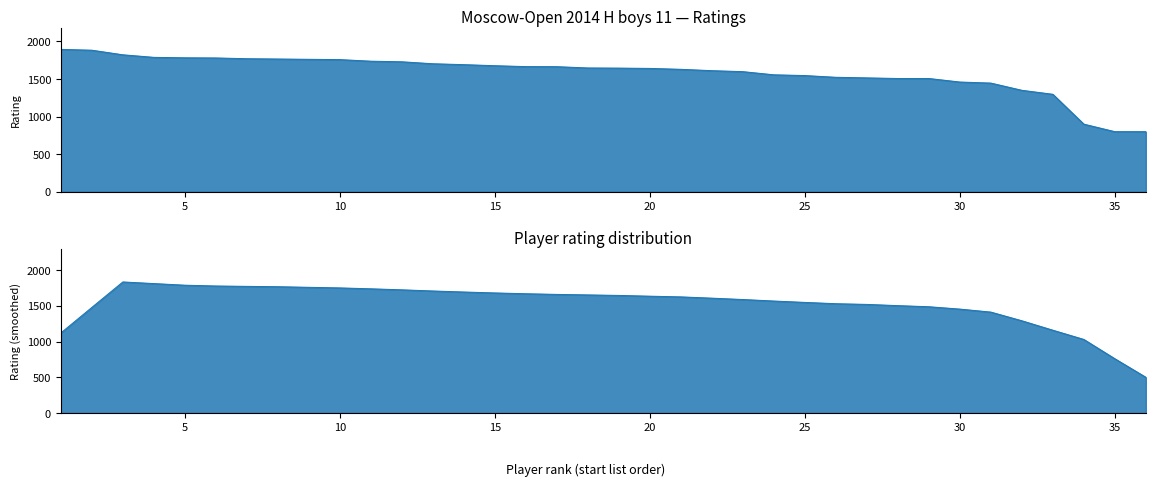

What is the greatest value displayed?

1894